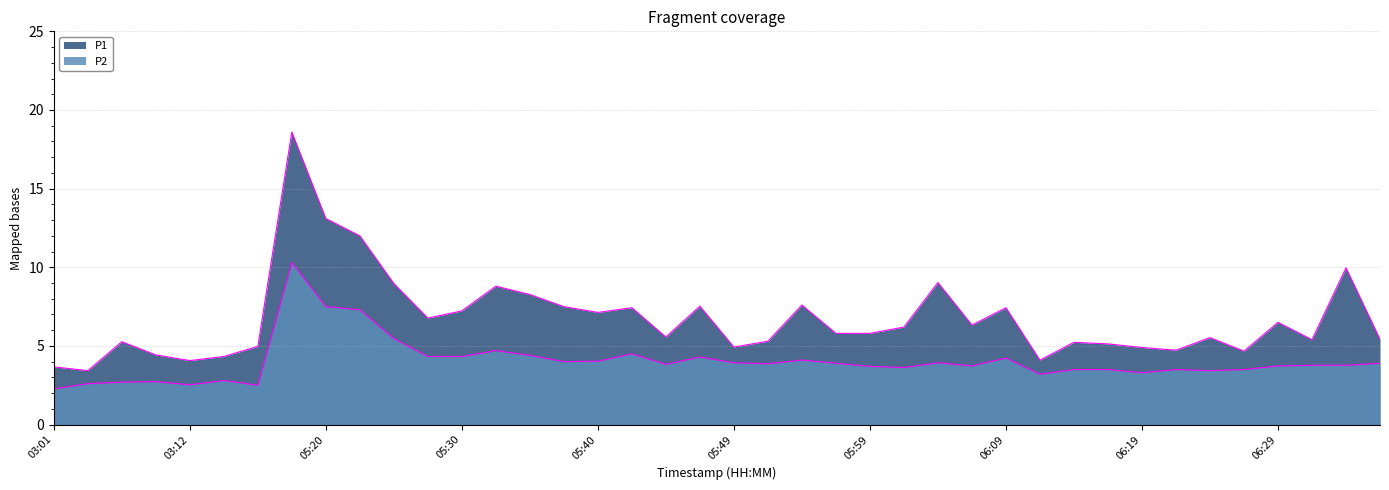

Where is the first local minimum for P1?

03:04